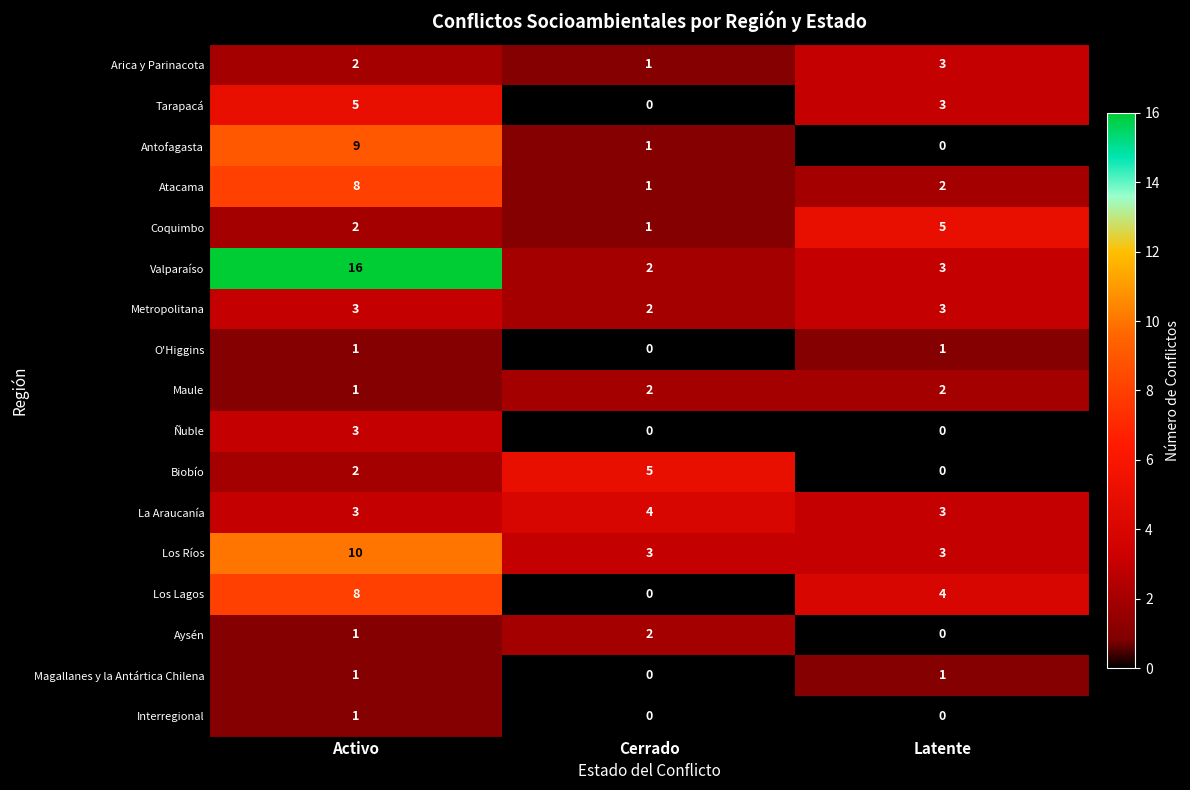

Count the Magallanes y la Antártica Chilena values in the range 0 to 1.

3